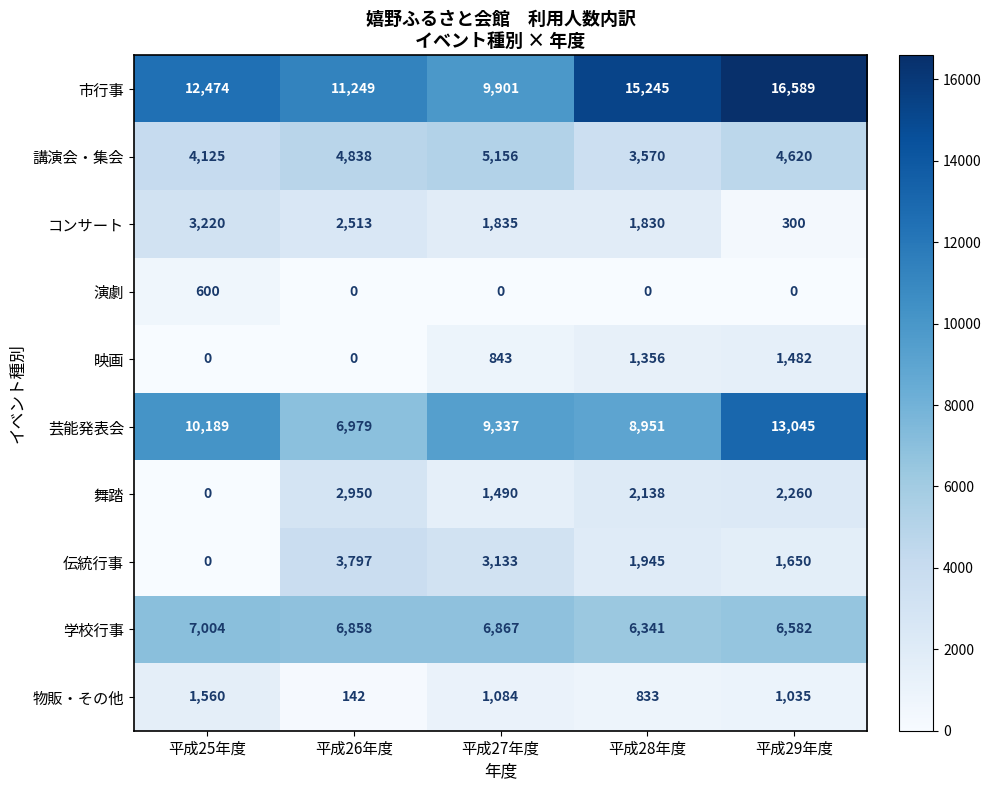

The value of 講演会・集会 at 平成27年度 is 5156. True or false?

True